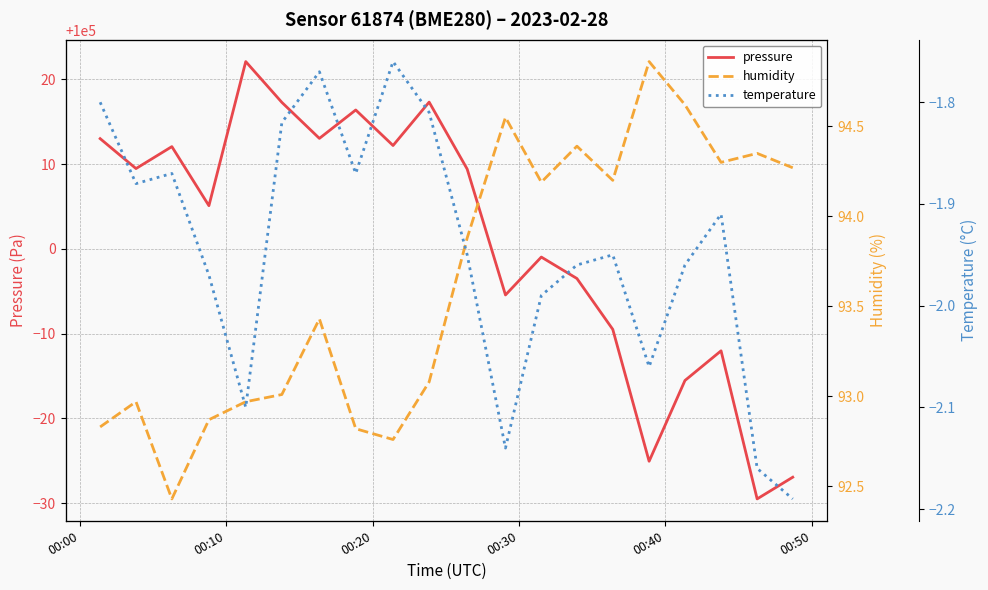

Is the value of pressure at 11 greater than the value of temperature at 00:50?

Yes